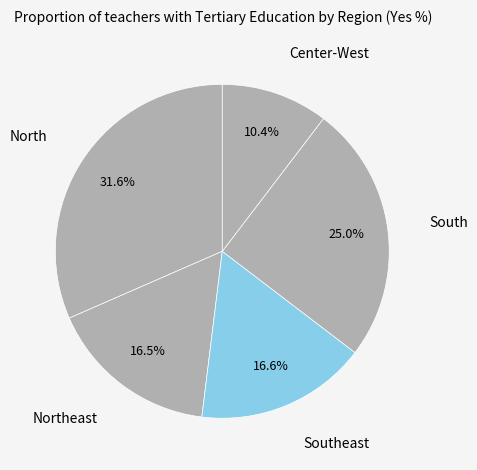

Count the number of slices in the pie.

5